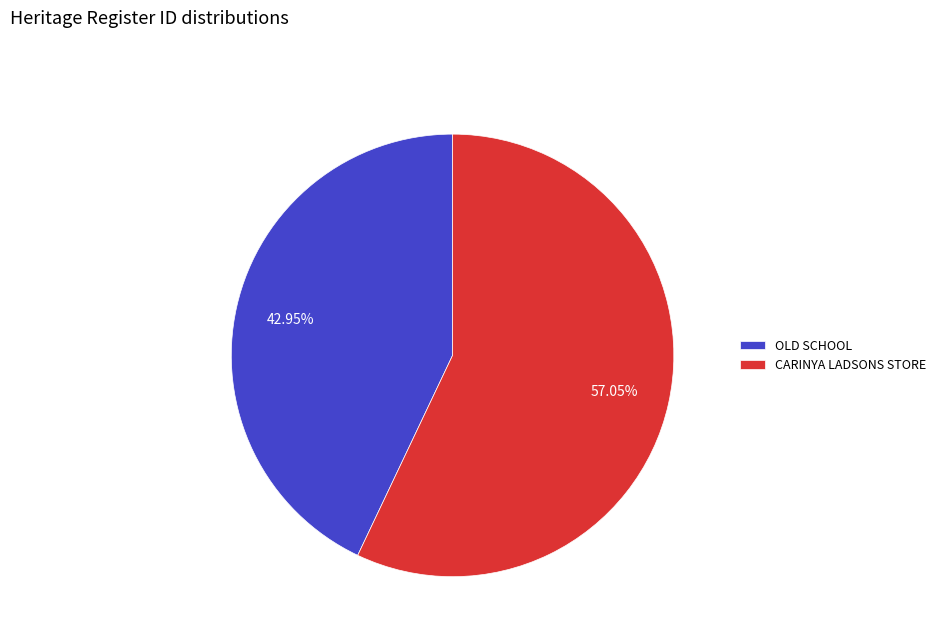

To the nearest percent, what portion does OLD SCHOOL represent?

43%